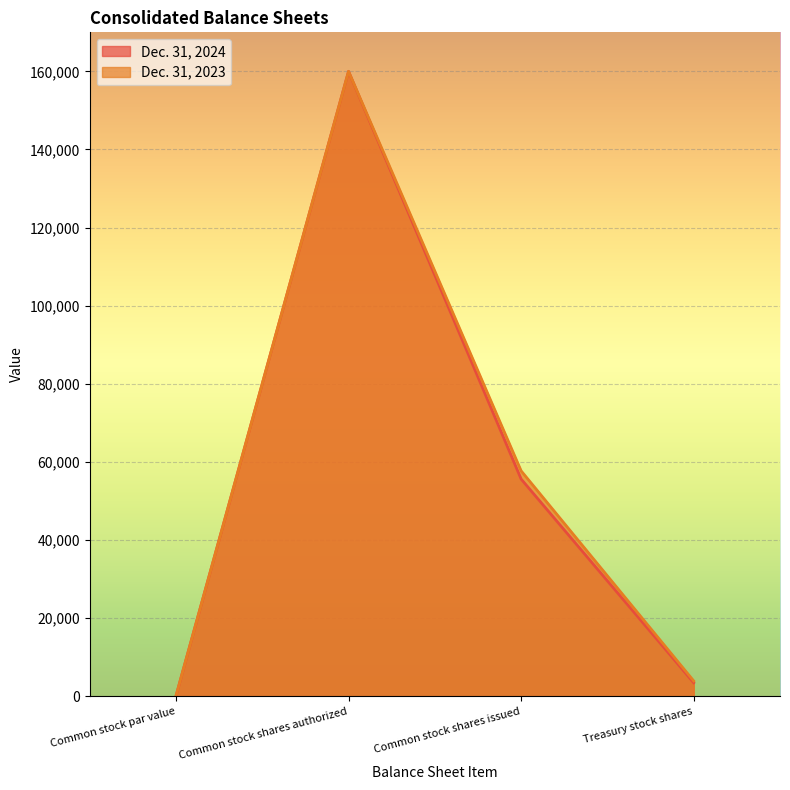

What are all the series names shown in the legend?

Dec. 31, 2024, Dec. 31, 2023